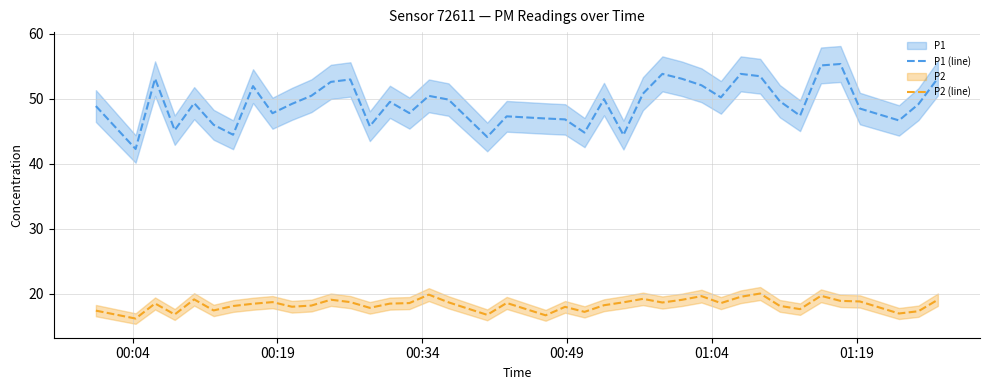

True or false: P1 (line) and P2 (line) cross at least once.

False